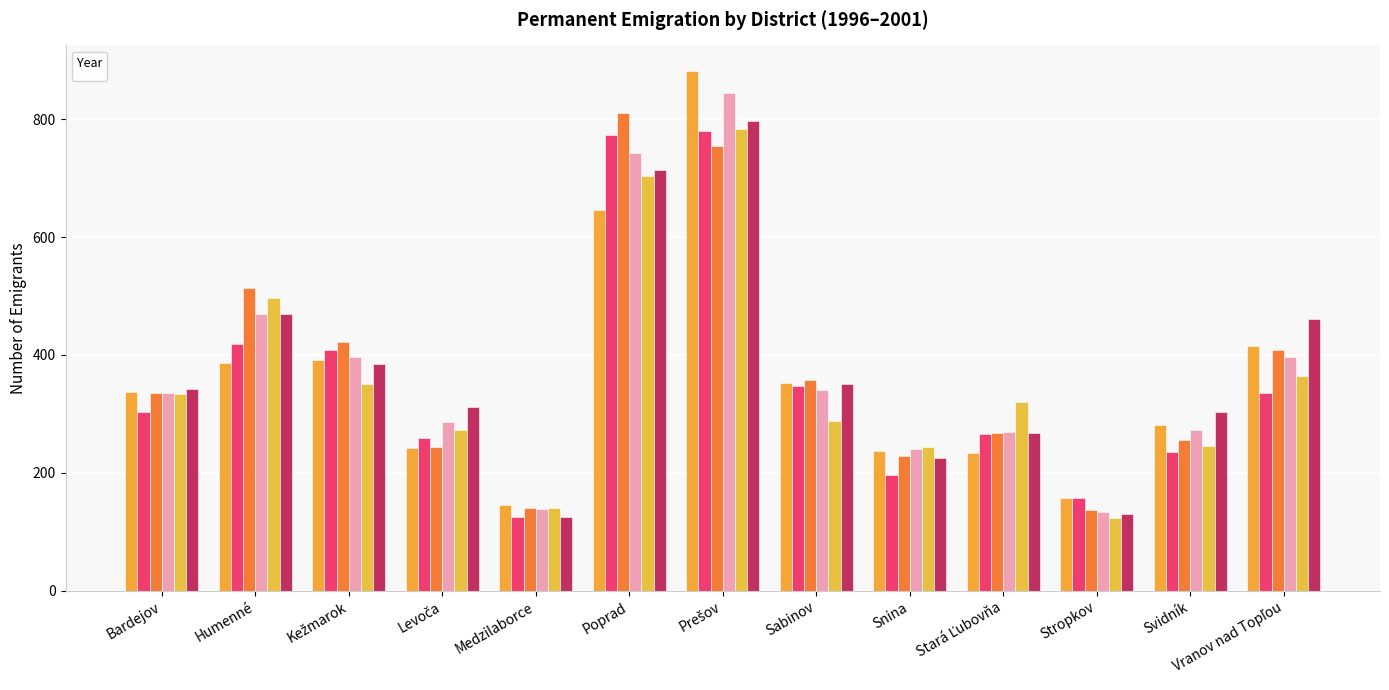

What is the label of the 7th bar from the left?

Prešov